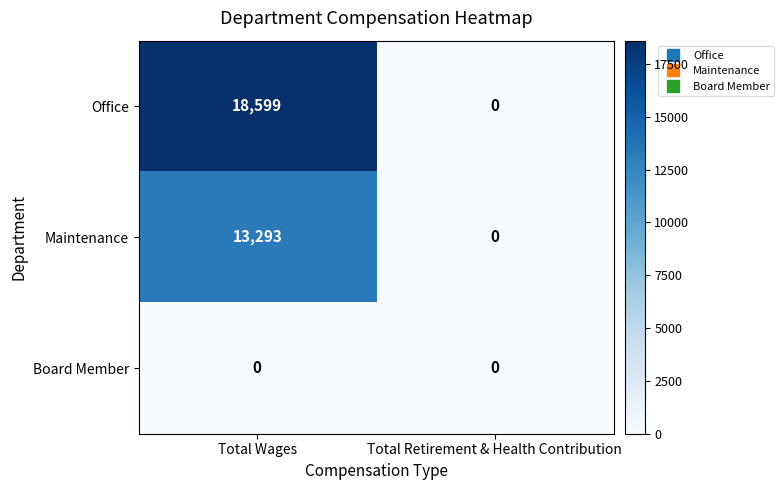

Rank the series by their maximum value, from lowest to highest.

Board Member, Maintenance, Office